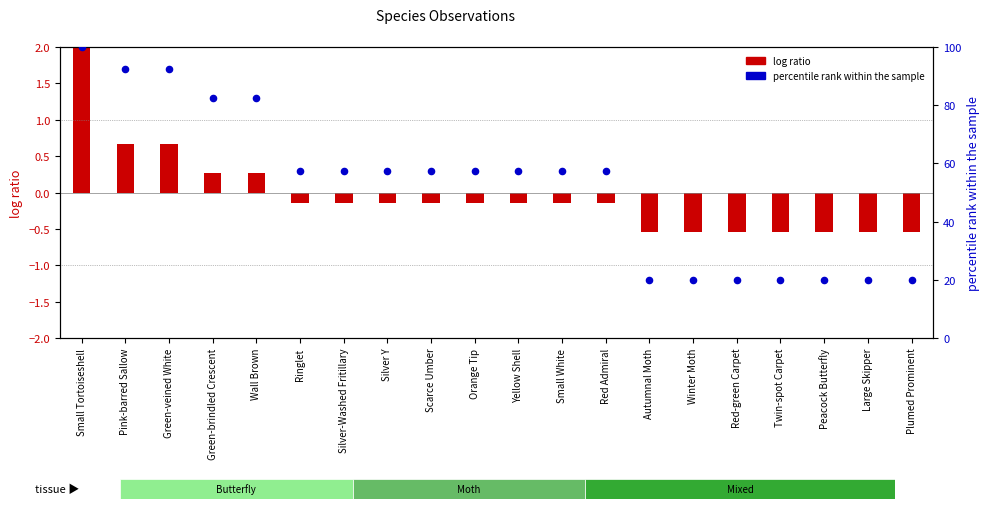

What is the total value across all series at Scarce Umber?

57.4